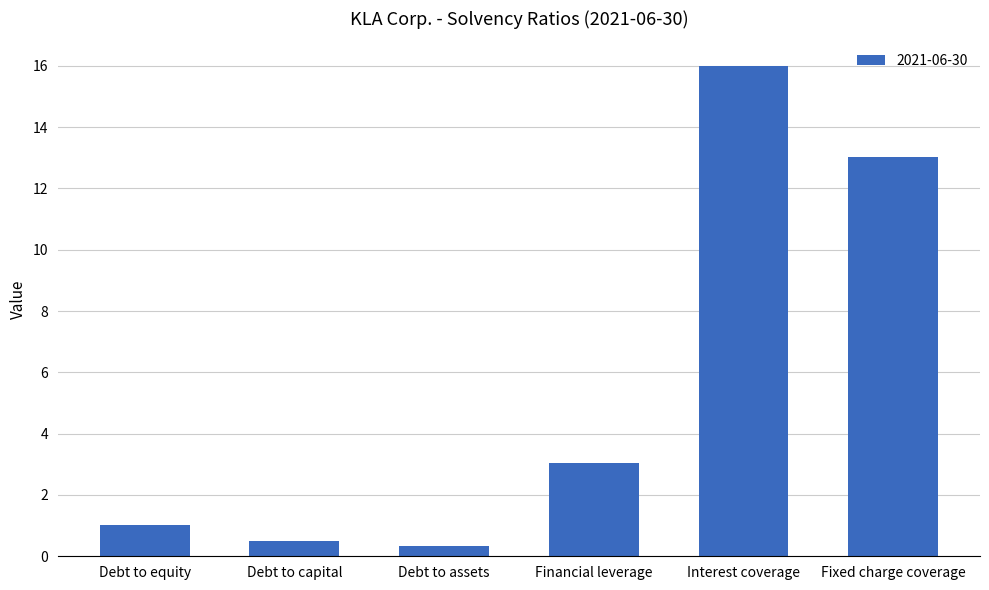

What is the smallest value displayed?

0.3